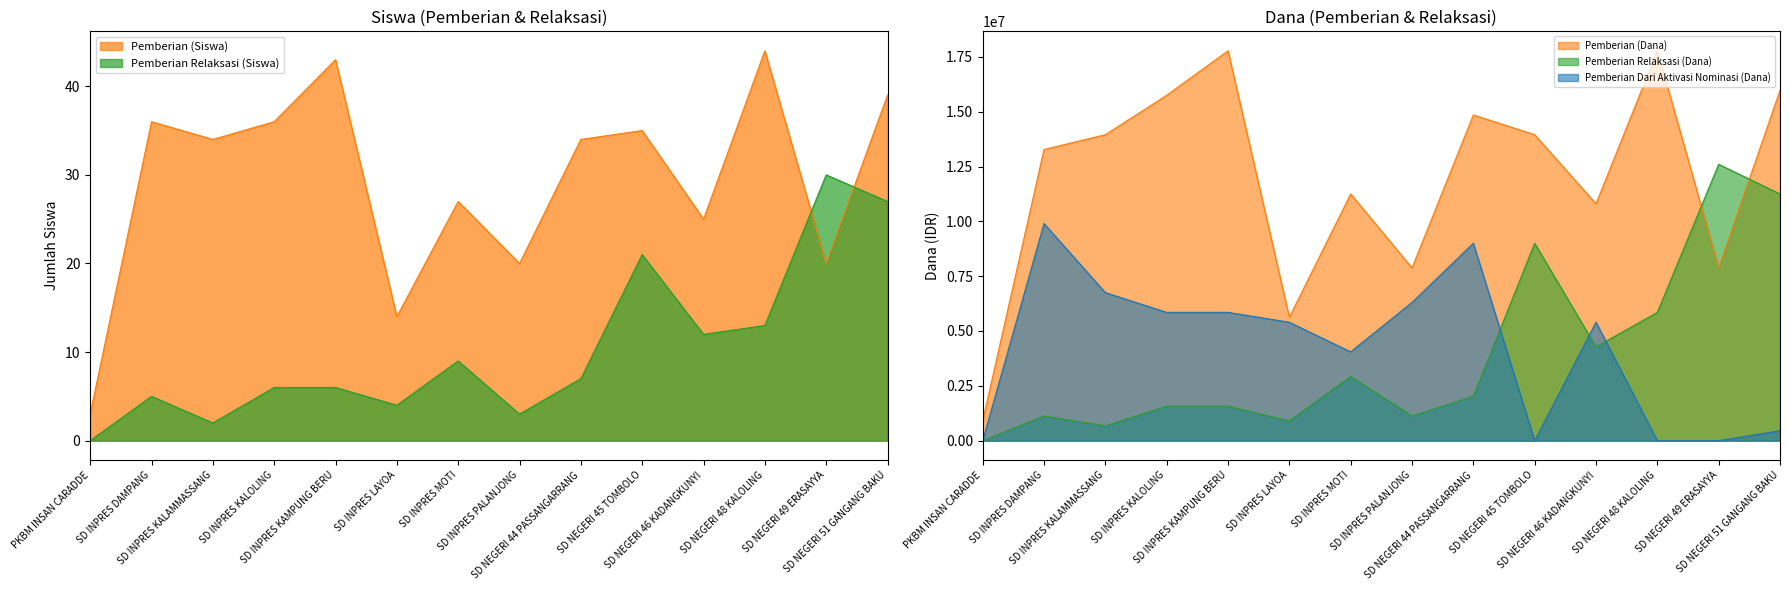

How many values in the Pemberian (Siswa) series are below 34?

6